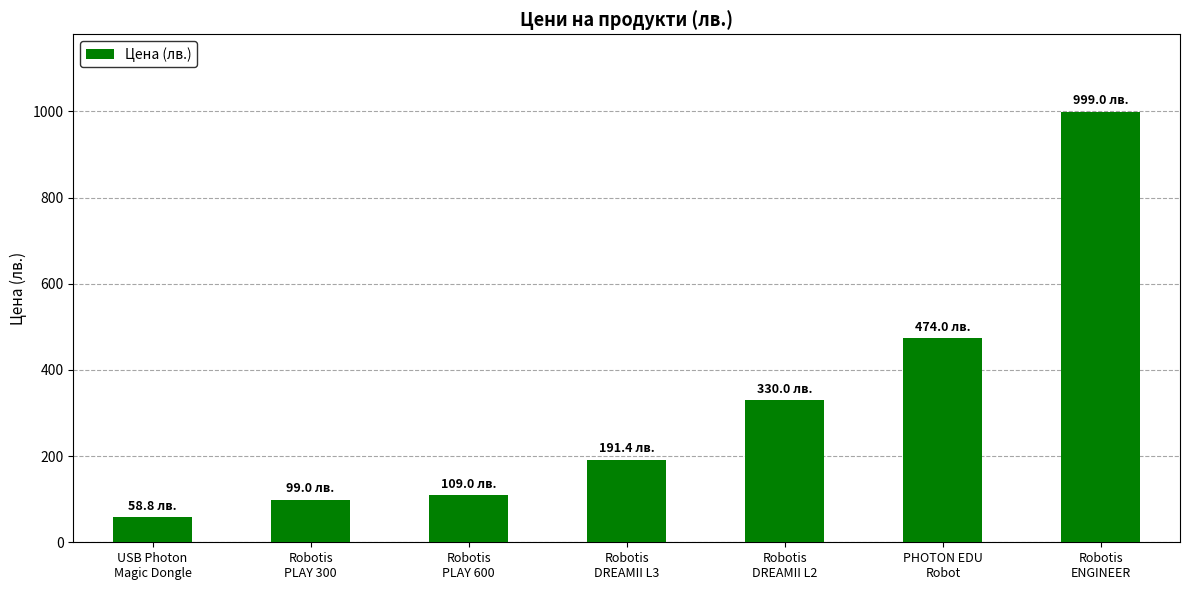

What is the greatest value displayed?

999.0